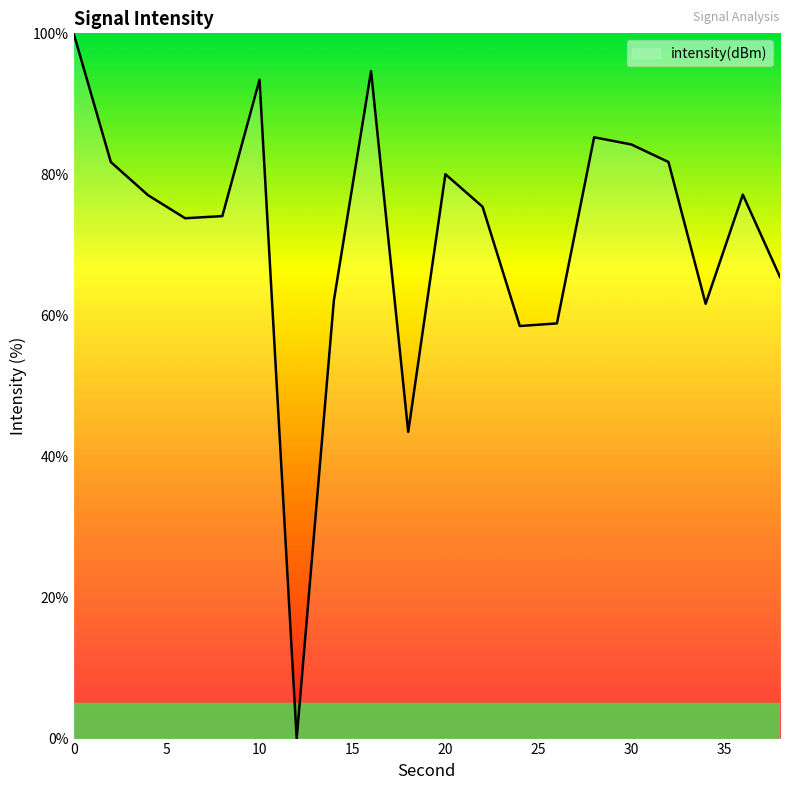

What is the greatest value displayed?

100.0